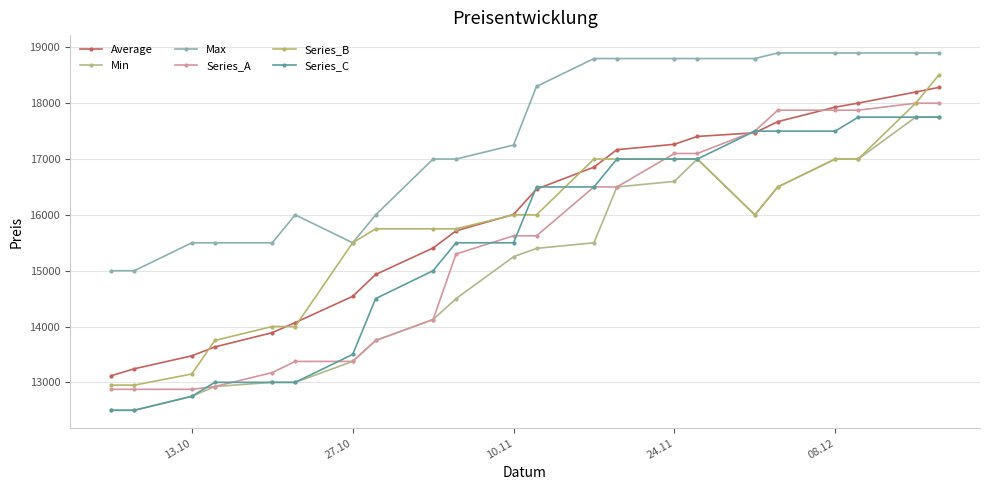

How many lines are shown in the chart?

6